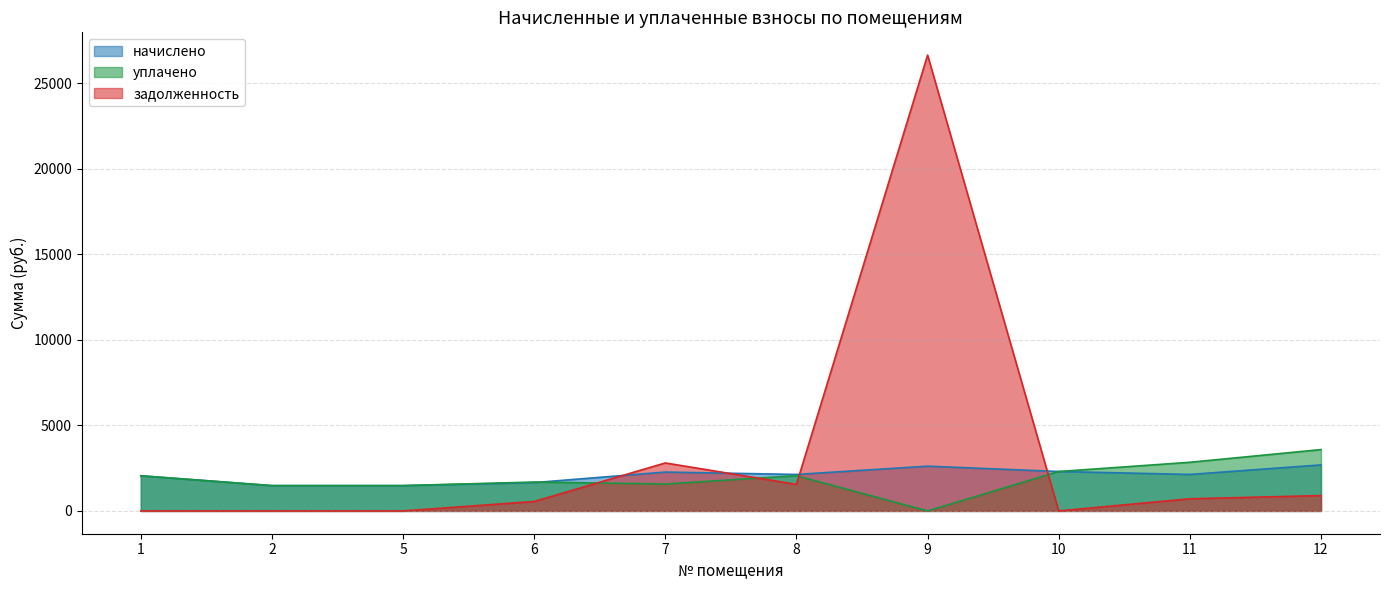

Rank the categories by начислено value from lowest to highest.

2, 5, 6, 1, 8, 11, 7, 10, 9, 12